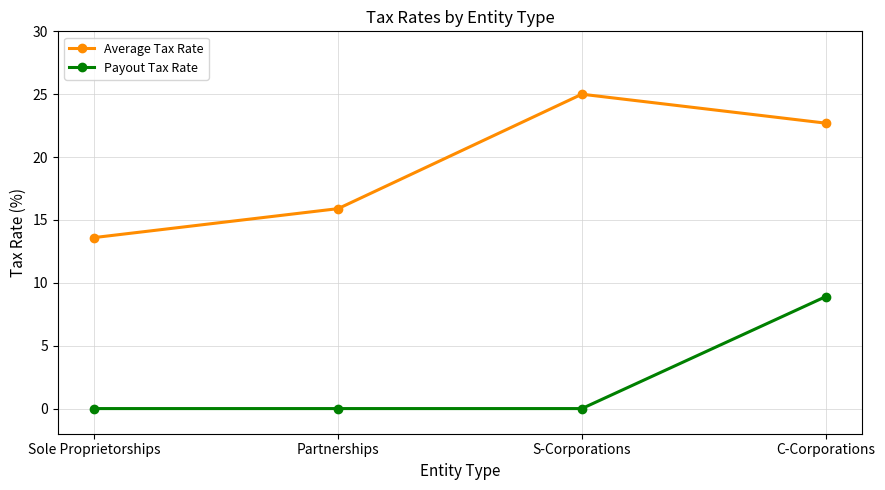

Reading left to right, transcribe all the data shown in this chart.

Average Tax Rate: Sole Proprietorships=13.6	Partnerships=15.9	S-Corporations=25.0	C-Corporations=22.7
Payout Tax Rate: Sole Proprietorships=0.0	Partnerships=0.0	S-Corporations=0.0	C-Corporations=8.9